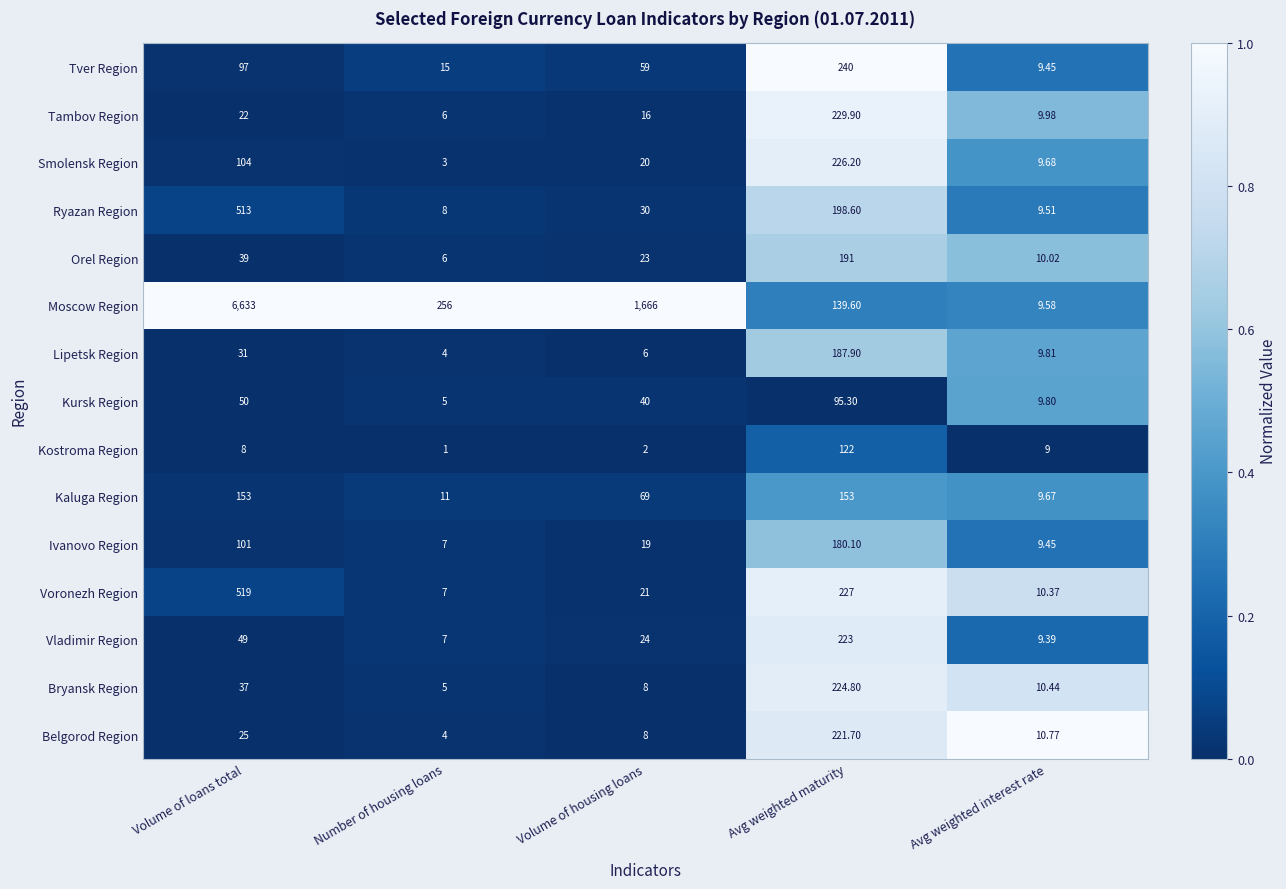

What is the difference between the highest and lowest values at Avg weighted maturity?

144.7